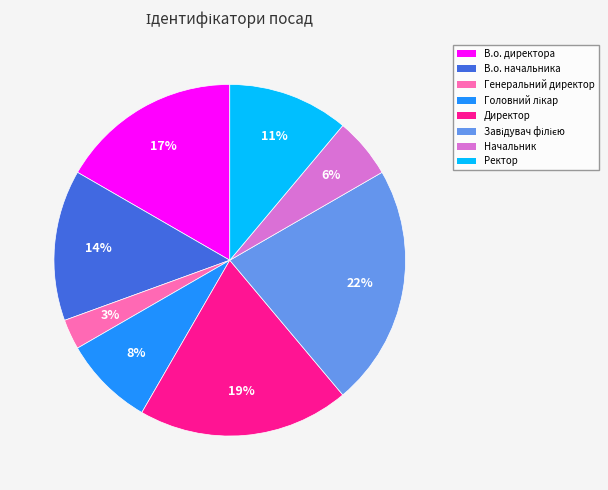

To the nearest percent, what percentage of the pie is Ректор?

11%